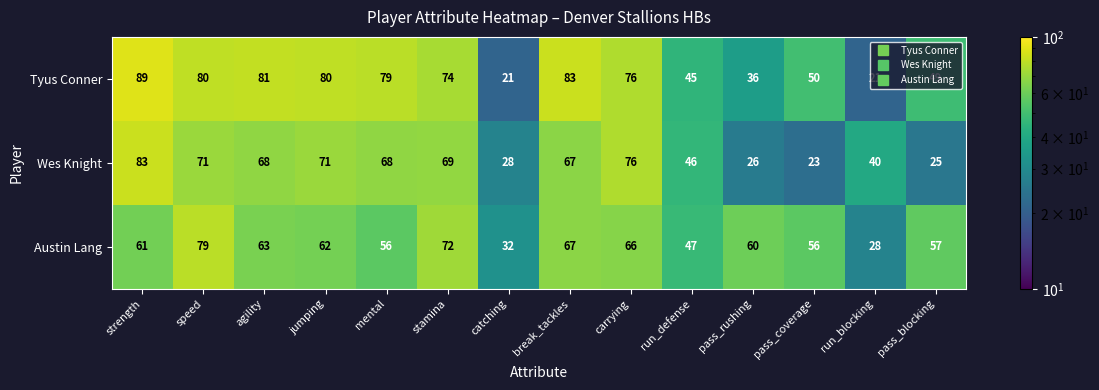

Is it true that Tyus Conner equals 83 at break_tackles?

True